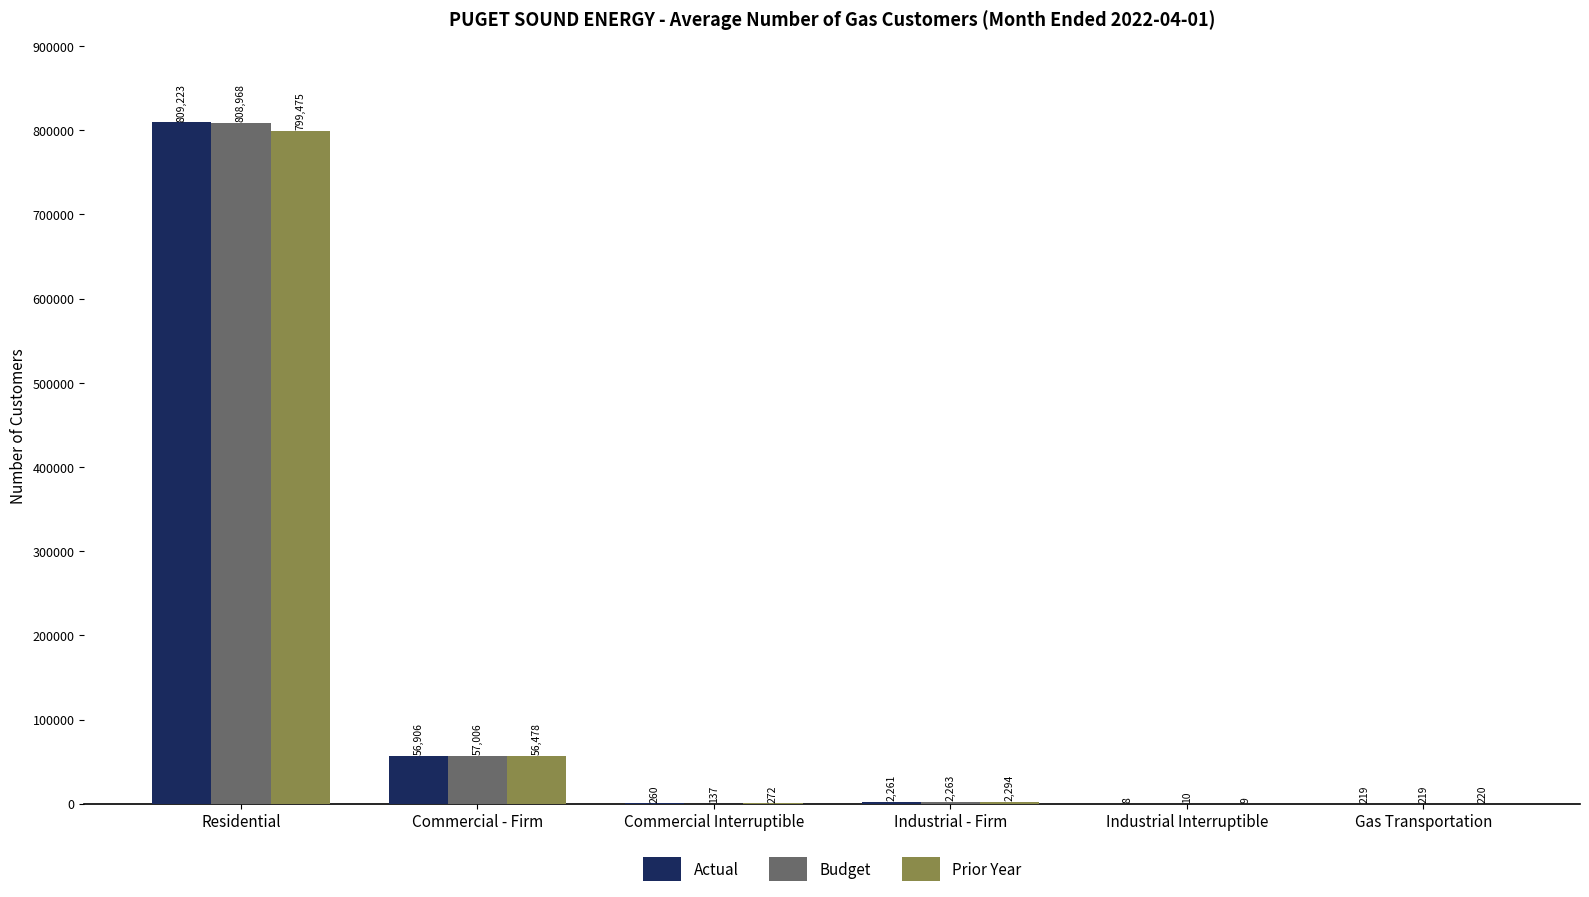

What is the sum of the Budget values at Commercial - Firm and Industrial Interruptible?

57016